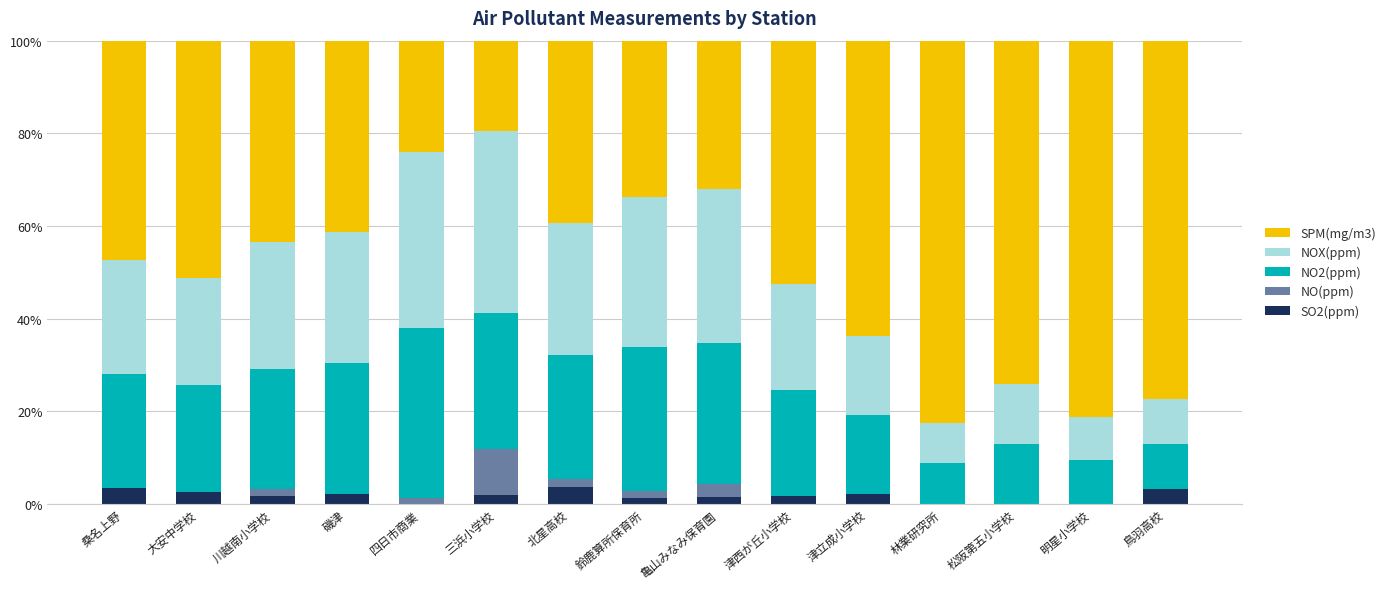

What is the maximum value for SO2(ppm)?

3.6